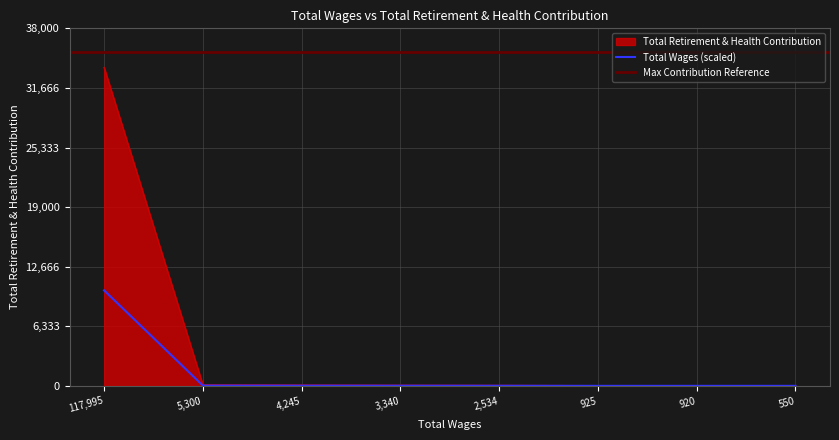

Which has a higher value, 3340.0 or 925.0?

3340.0